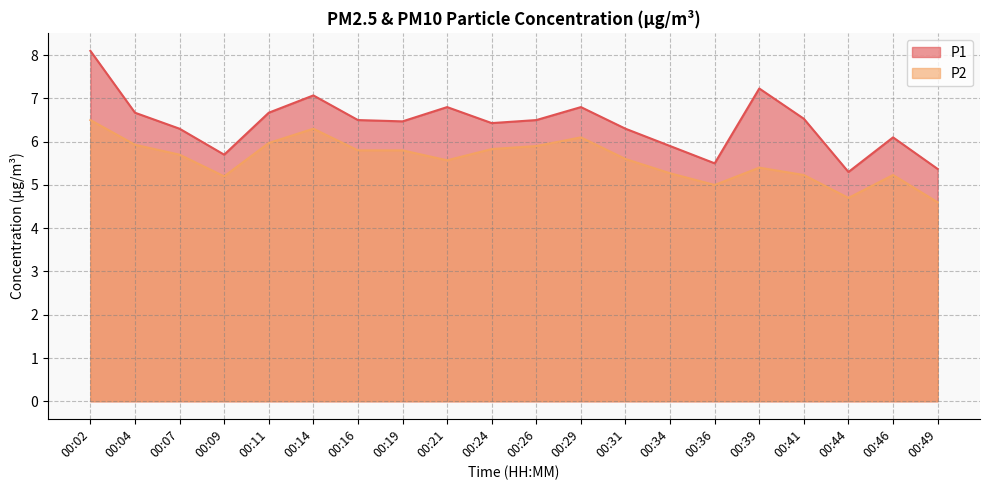

What is the sum of the P1 values at 00:36 and 00:16?

12.0